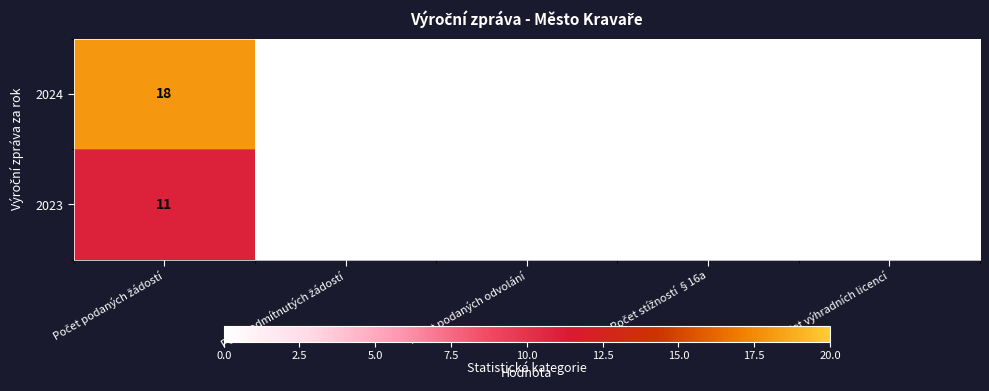

Which series has the widest spread of values?

2024